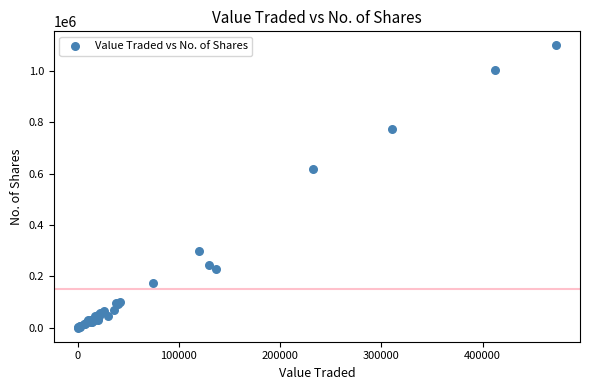

What Y value in the scatter plot is closest to 550141?

618807